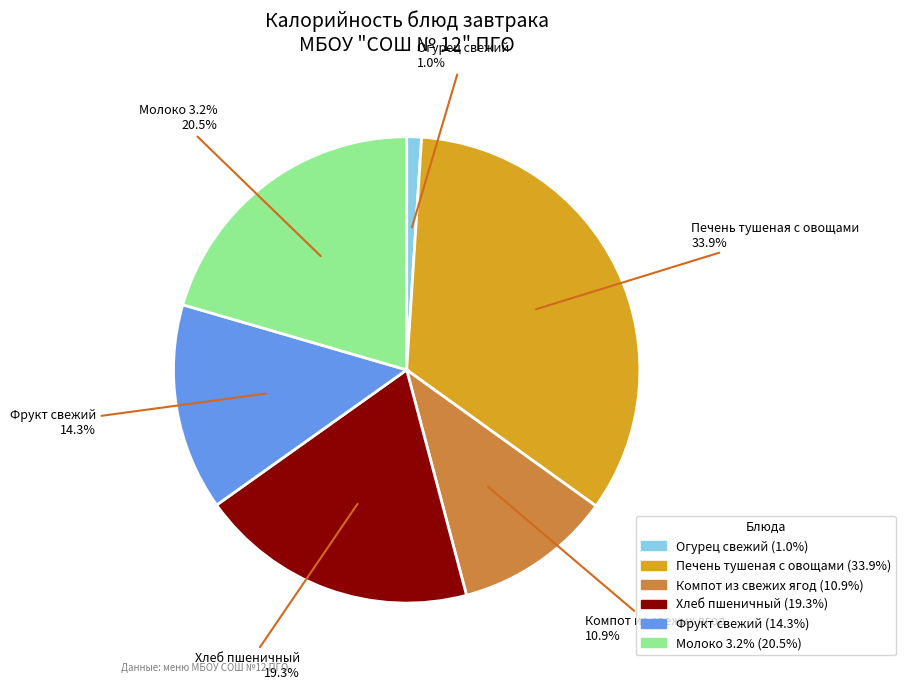

What is the change in value from Хлеб пшеничный to Фрукт свежий?

-29.0